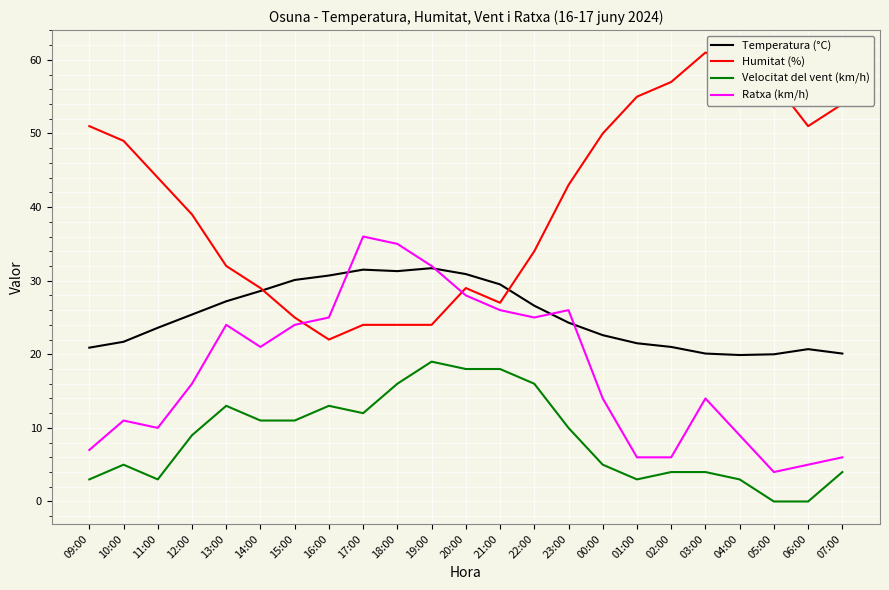

At which category does Velocitat del vent (km/h) reach its first local valley?

11:00